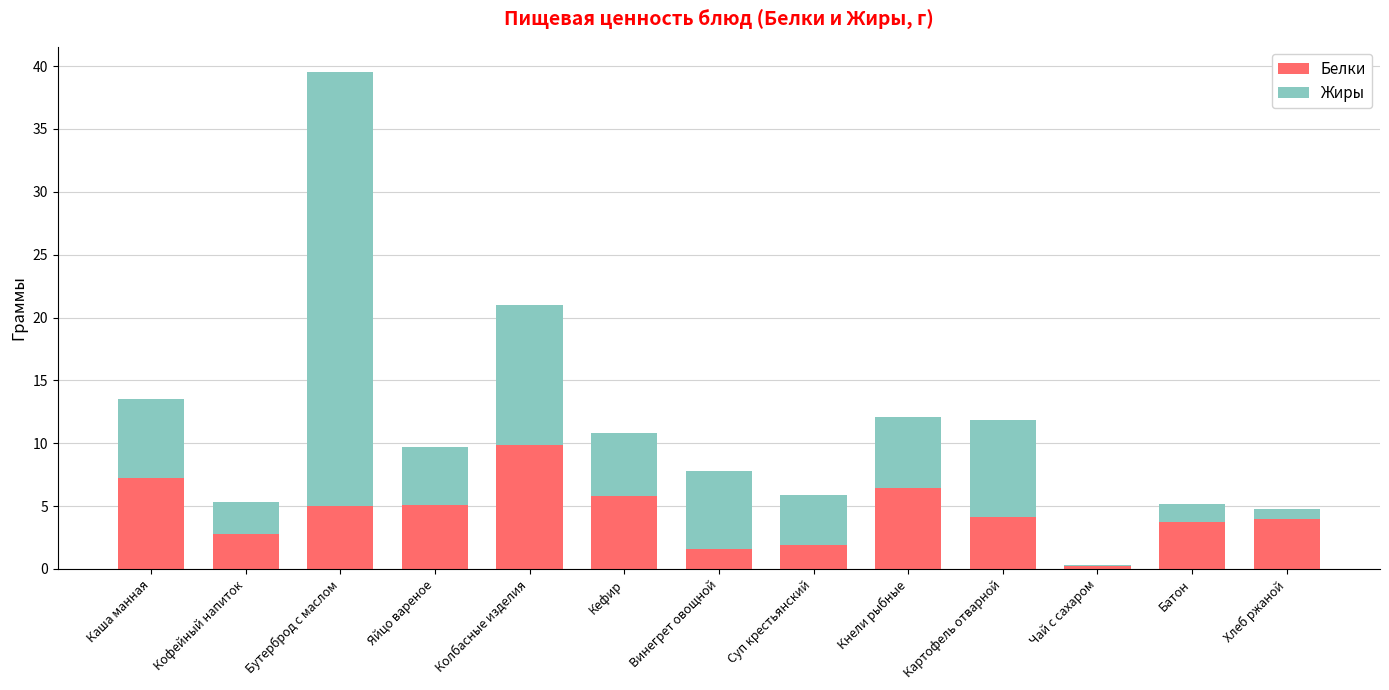

The Белки series shows 4.2 at Картофель отварной. True or false?

True